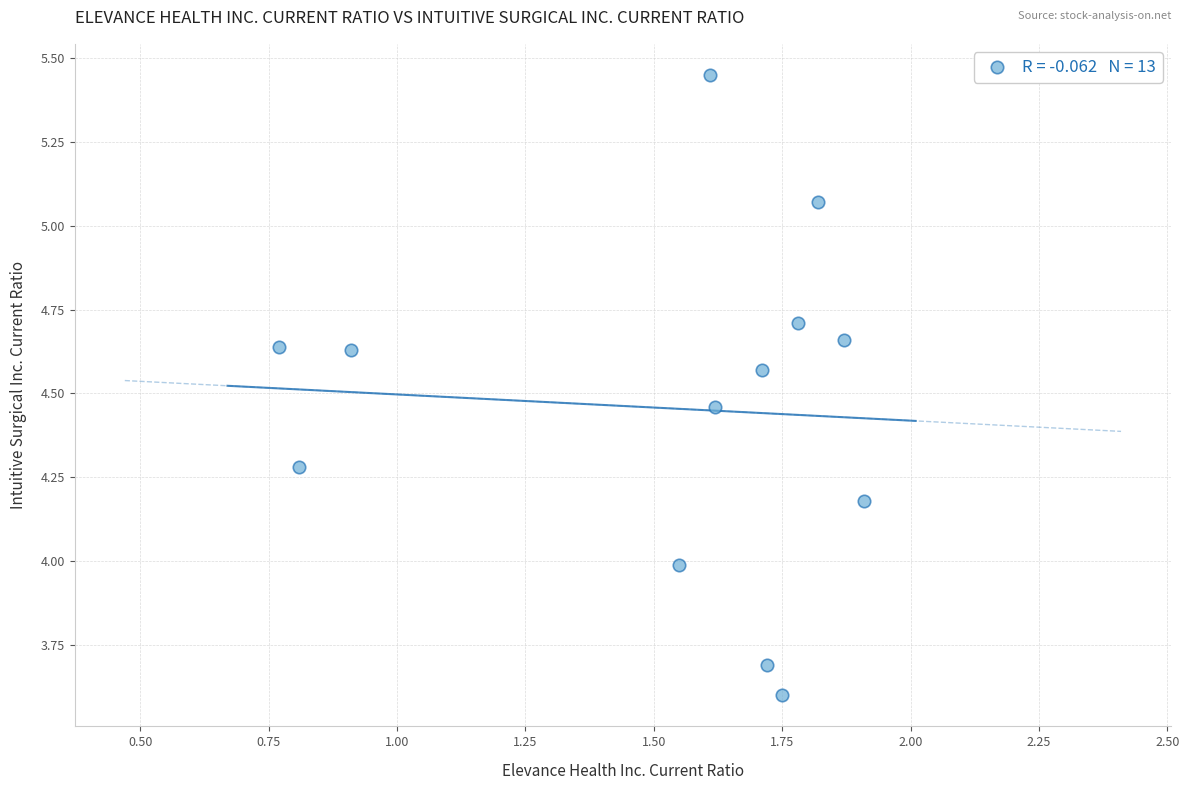

What is the range of X values (max minus min)?

1.1